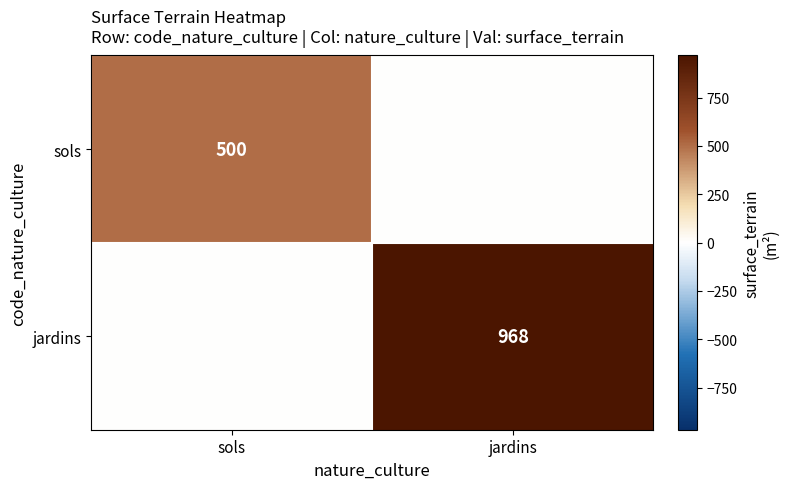

Which category has the lowest value across all series?

jardins